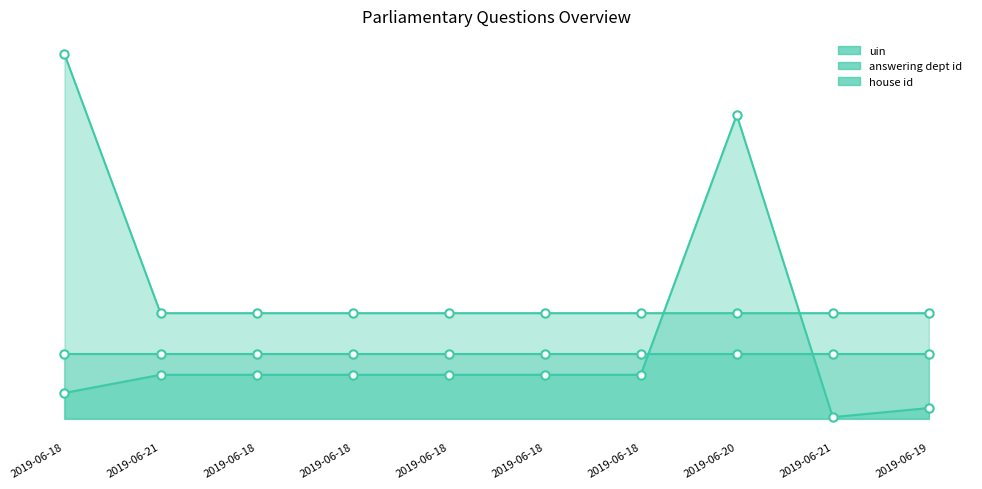

How many series are shown in this chart?

3